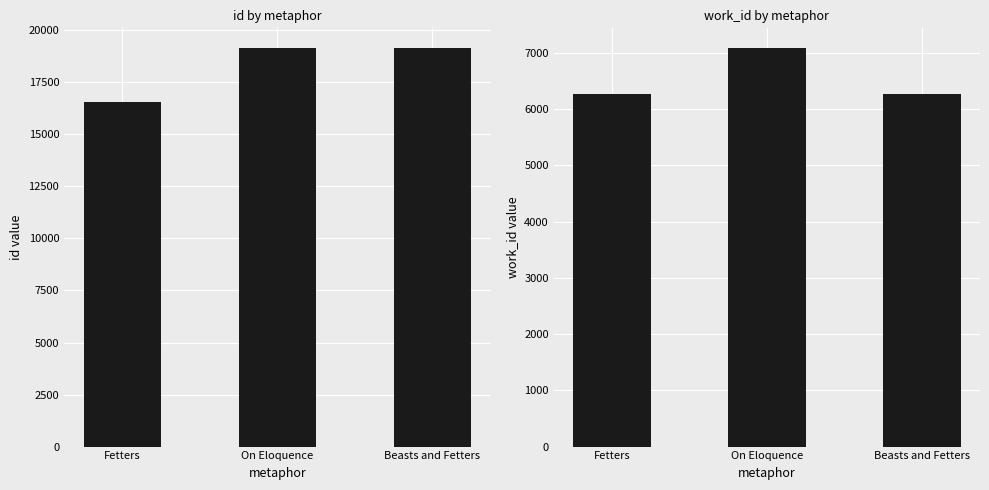

How many groups of bars are there?

3